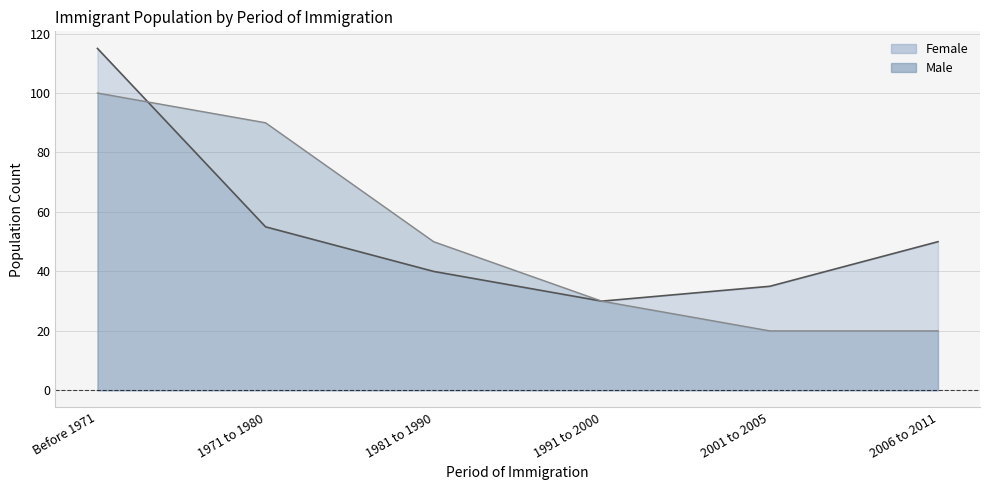

Which has a higher value, 2006 to 2011 or 1991 to 2000?

2006 to 2011